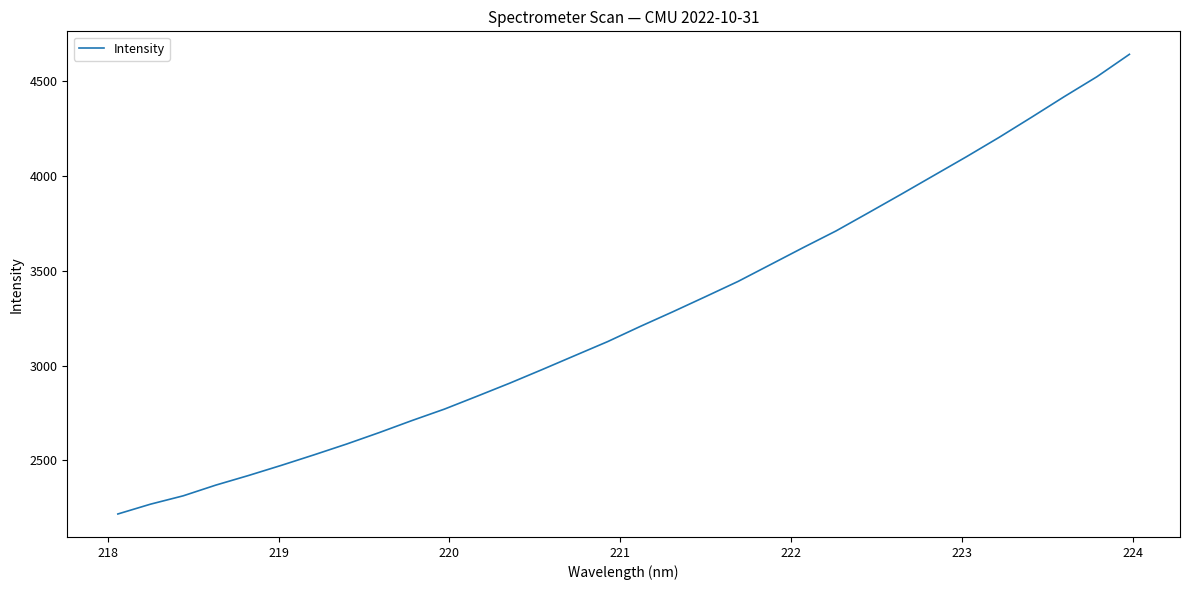

What is the sum of all values?

104274.6